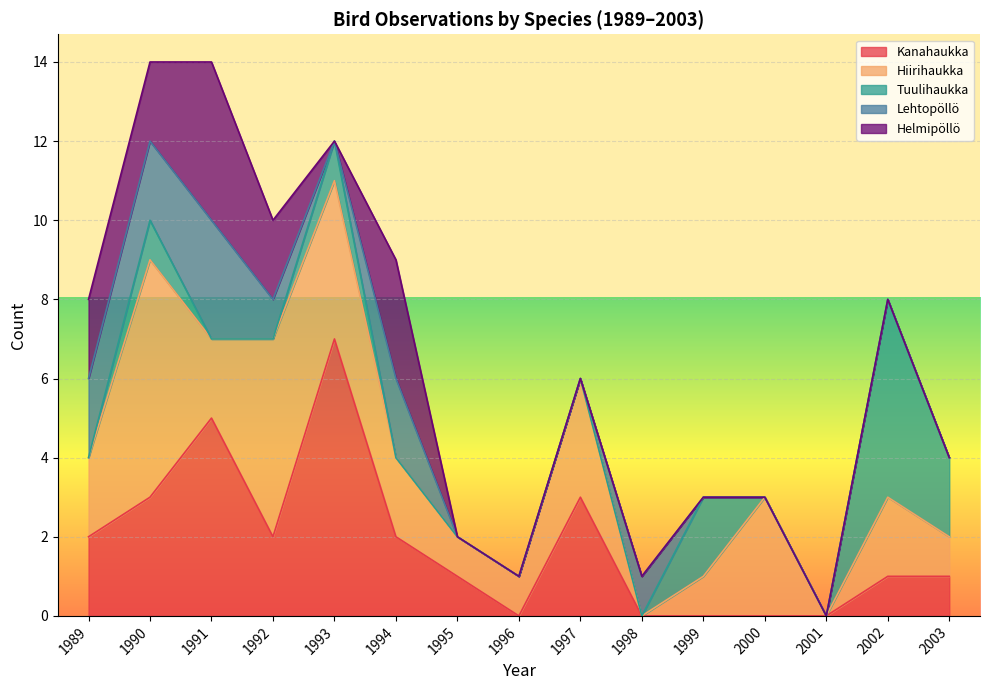

Reading right to left, extract all data points from this chart.

Kanahaukka: 1	1	0	0	0	0	3	0	1	2	7	2	5	3	2
Hiirihaukka: 1	2	0	3	1	0	3	1	1	2	4	5	2	6	2
Tuulihaukka: 2	5	0	0	2	0	0	0	0	0	1	0	0	1	0
Lehtopöllö: 0	0	0	0	0	1	0	0	0	2	0	1	3	2	2
Helmipöllö: 0	0	0	0	0	0	0	0	0	3	0	2	4	2	2